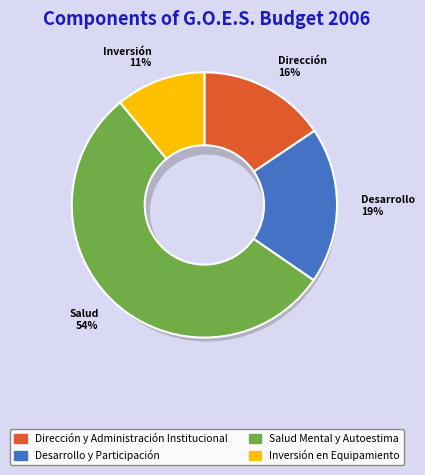

Combined, do Salud Mental y Autoestima and Desarrollo y Participación account for over 50%?

Yes